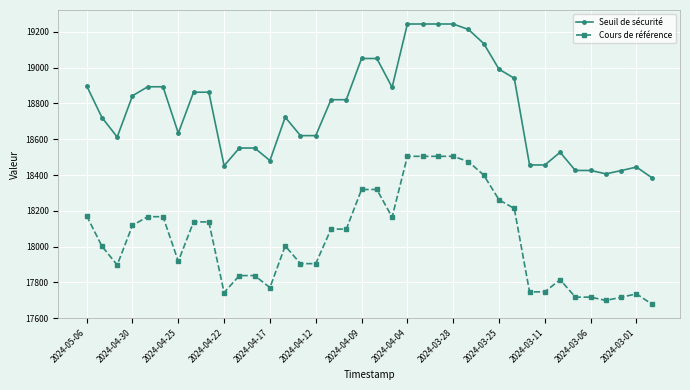

Does the chart have visible grid lines?

Yes